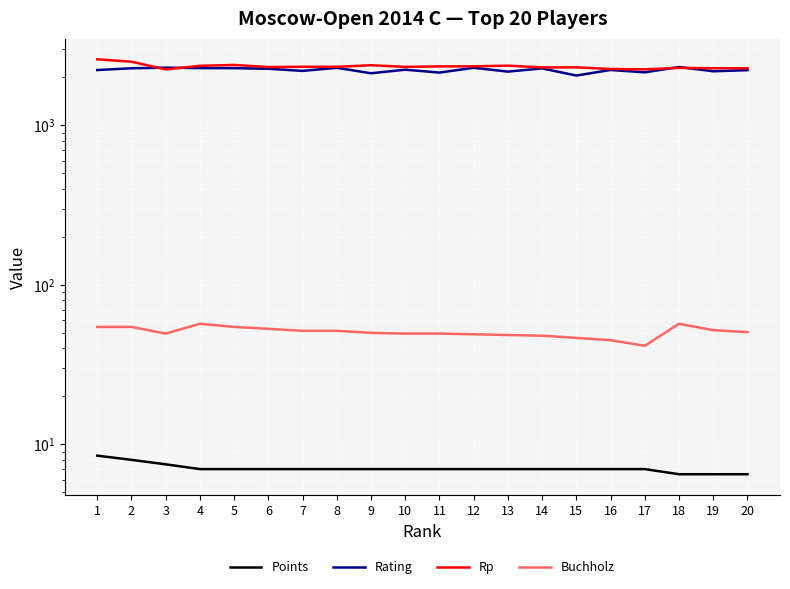

Which series has the largest range (max minus min)?

Rp